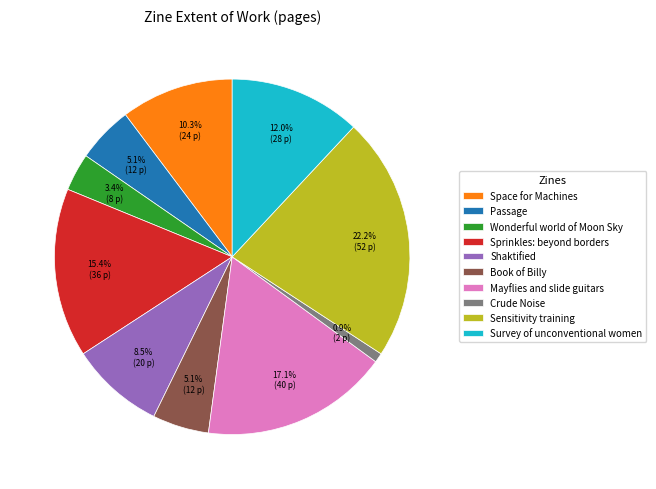

Between Survey of unconventional women and Crude Noise, which is larger?

Survey of unconventional women